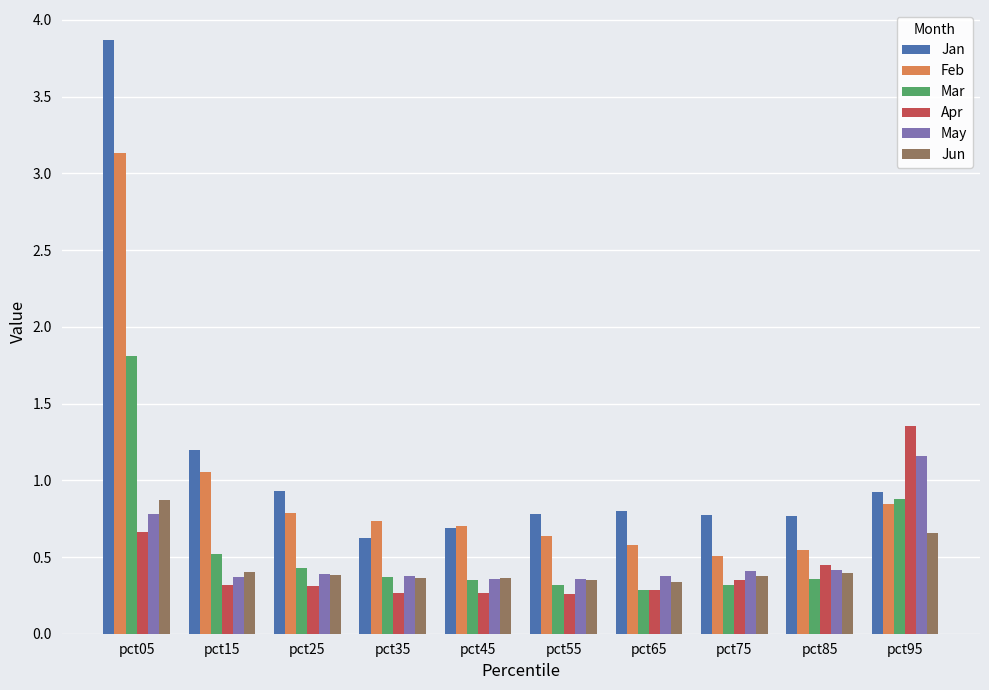

Rank the series by their maximum value, from highest to lowest.

Jan, Feb, Mar, Apr, May, Jun